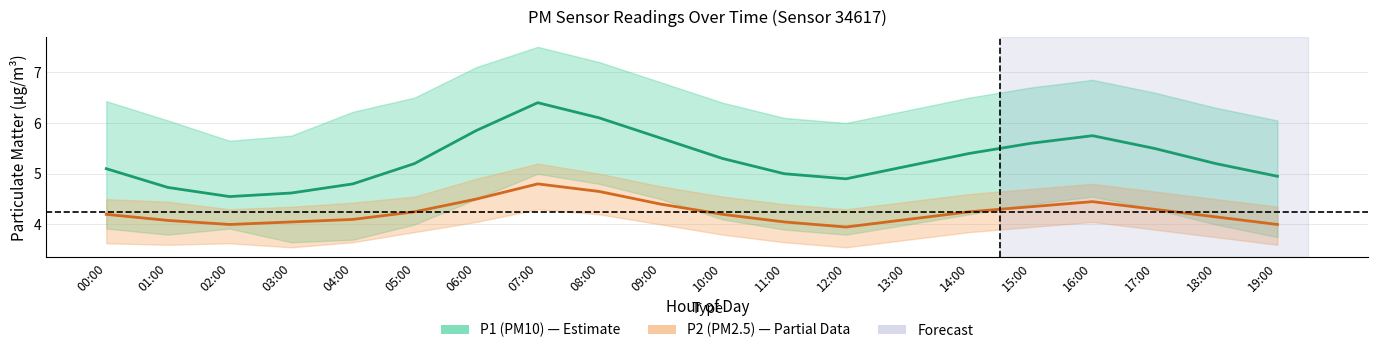

Which series has the largest range (max minus min)?

P1 (PM10)